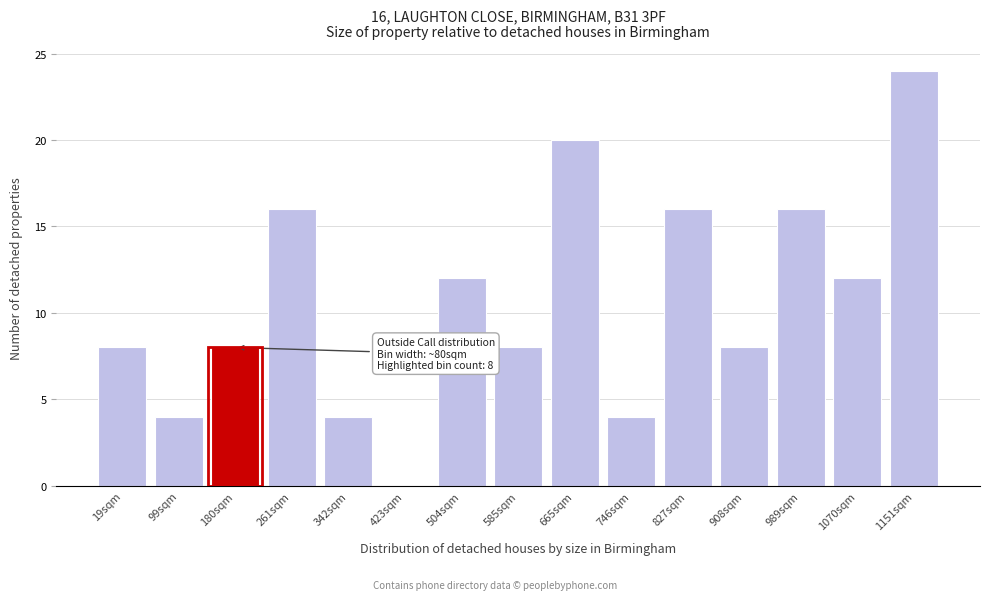

Reading right to left, transcribe all the data shown in this chart.

1151sqm=24	1070sqm=12	989sqm=16	908sqm=8	827sqm=16	746sqm=4	665sqm=20	585sqm=8	504sqm=12	423sqm=0	342sqm=4	261sqm=16	180sqm=8	99sqm=4	19sqm=8